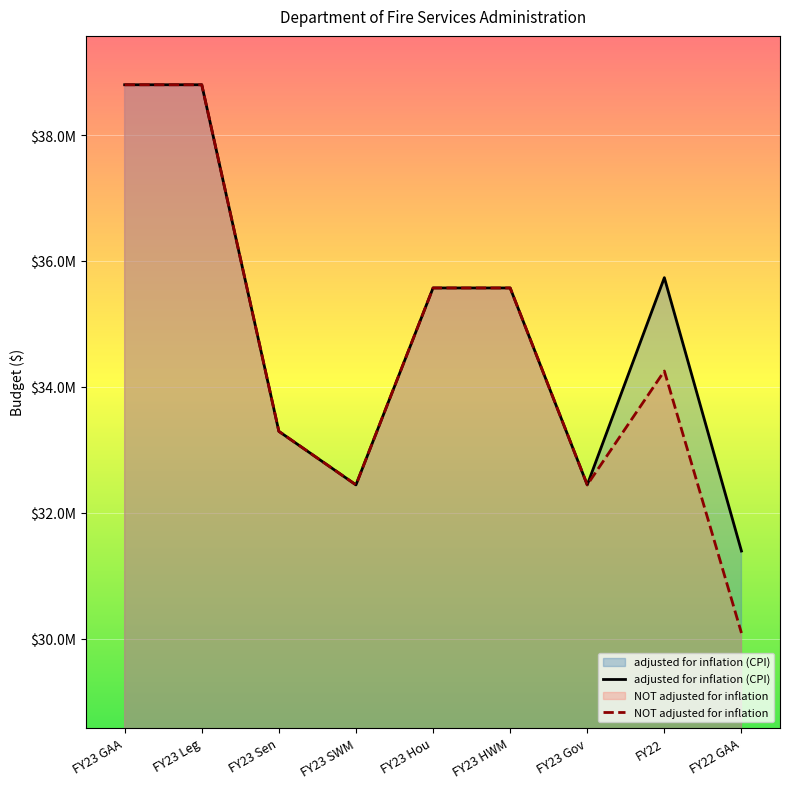

How many interior local peaks does the NOT adjusted for inflation series have?

1